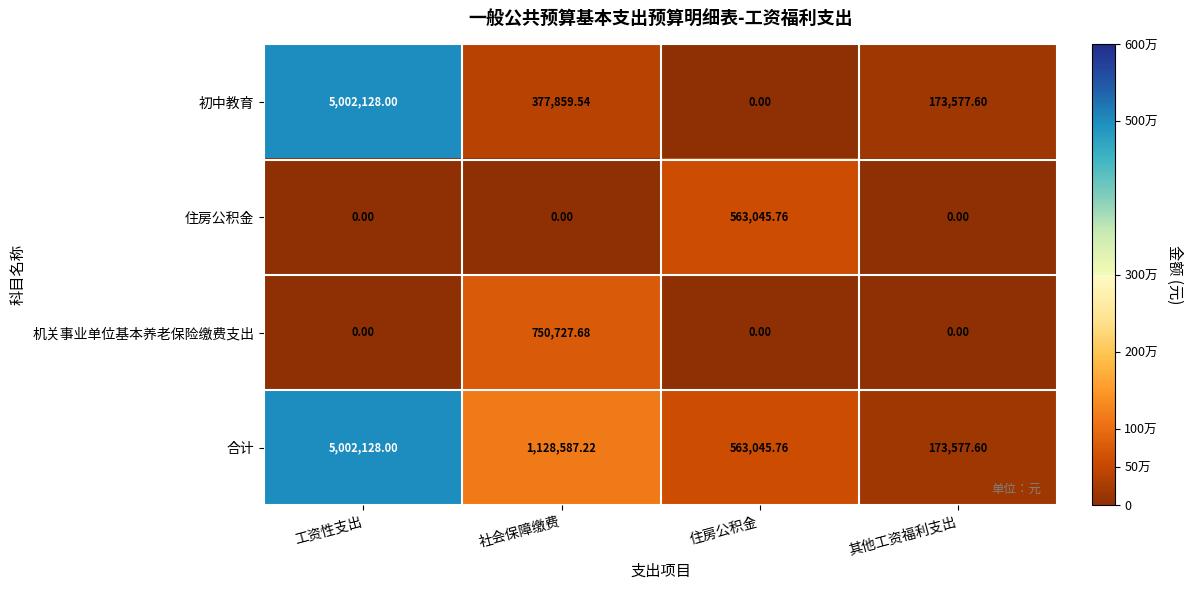

Between 工资性支出 and 住房公积金, which series saw the biggest shift?

初中教育